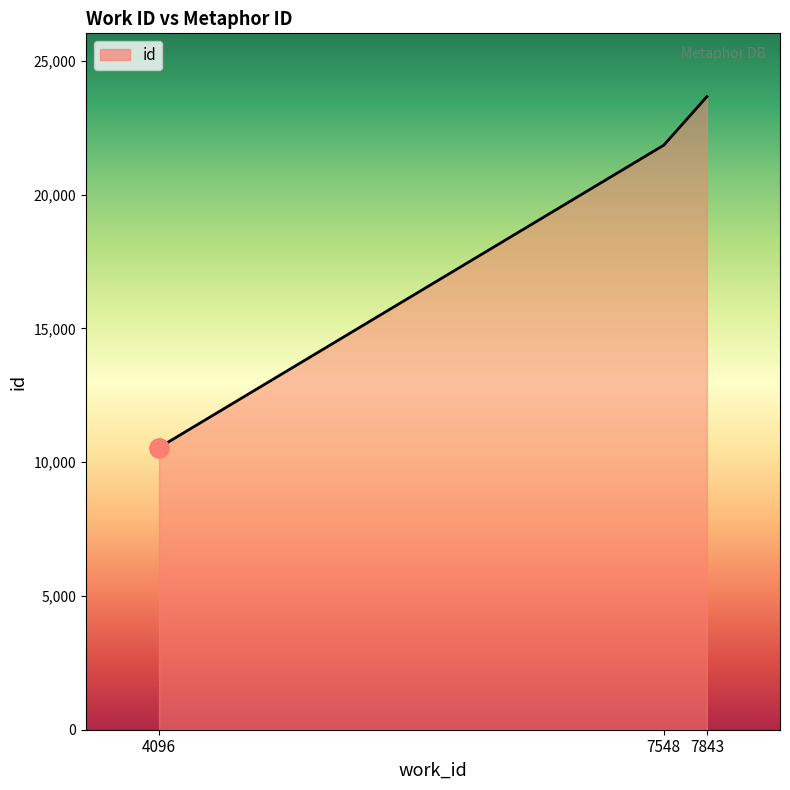

Reading left to right, what are all the values shown in this chart?

10547	21853	23668